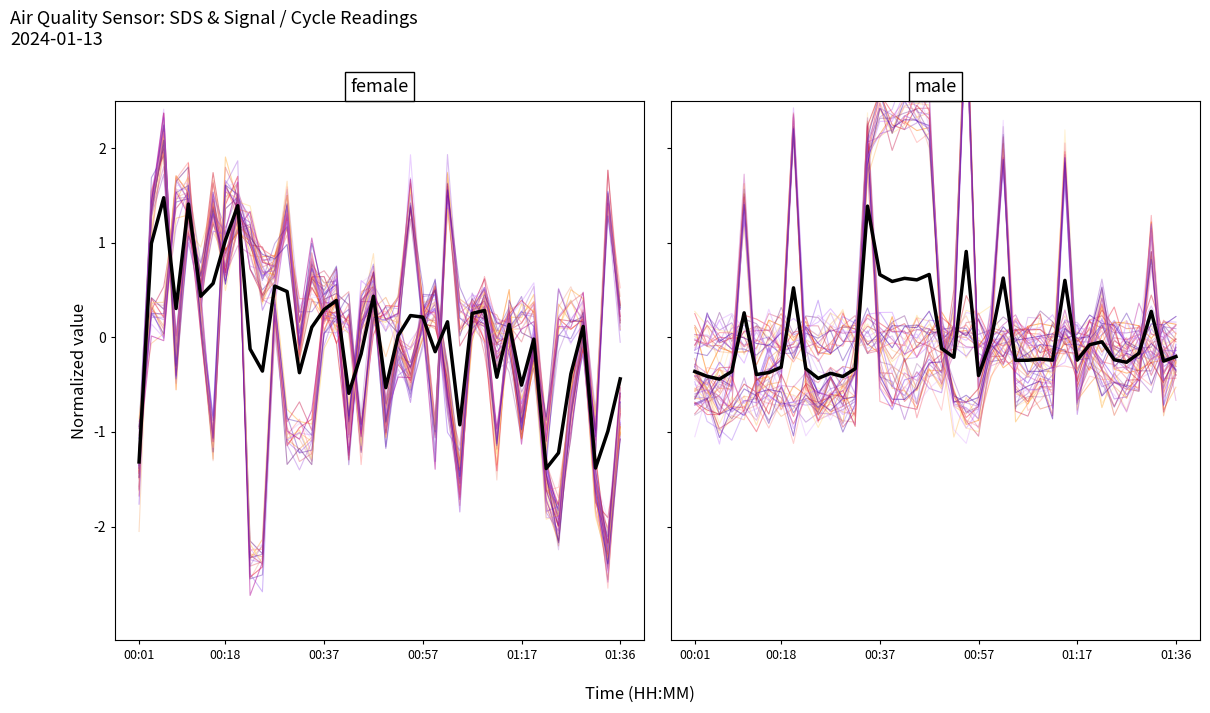

Is this an area chart (filled region under the line)?

No